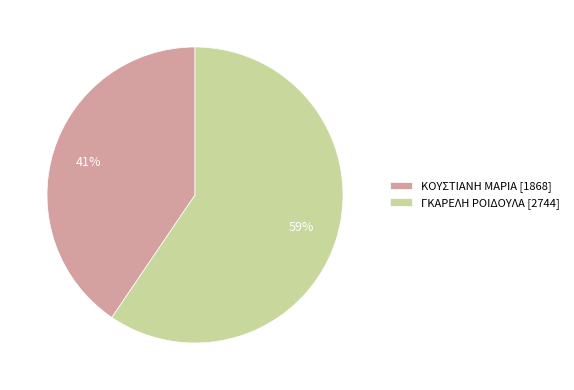

What percentage is the ΓΚΑΡΕΛΗ ΡΟΙΔΟΥΛΑ slice, to the nearest percent?

59%